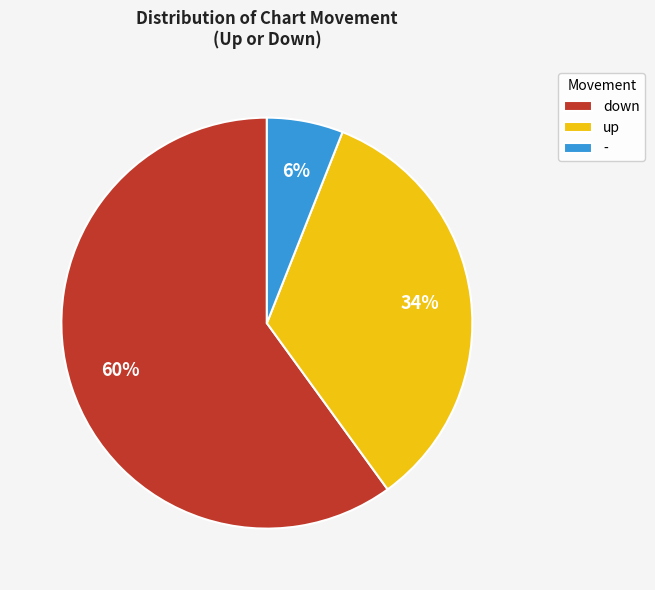

What is the smallest slice in the pie chart?

-